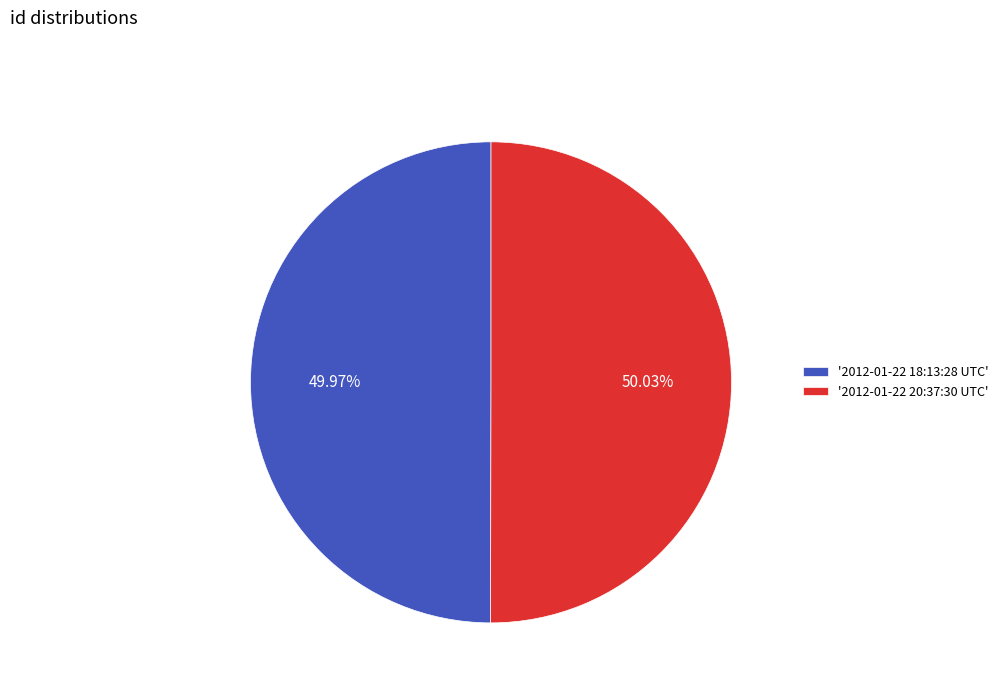

Approximately how many times larger is the value at '2012-01-22 20:37:30 UTC' compared to '2012-01-22 18:13:28 UTC'?

1.0